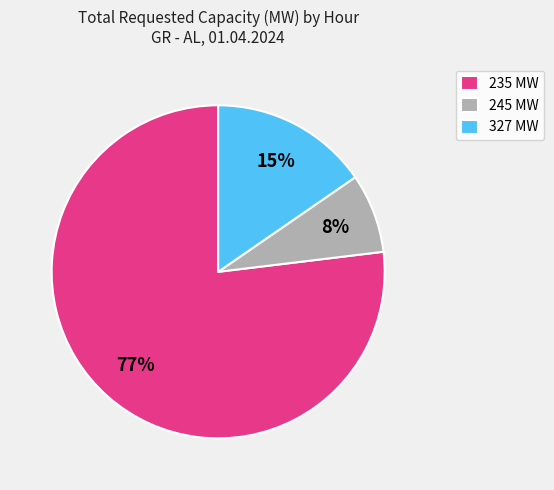

The 245 MW slice represents 8% of the pie. True or false?

True